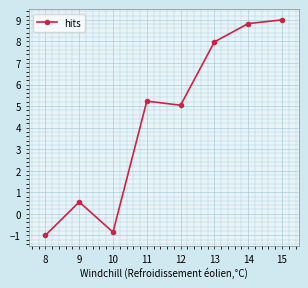

Reading left to right, what are all the values shown in this chart?

-1.0	0.6	-0.9	5.2	5.0	8.0	8.8	9.0